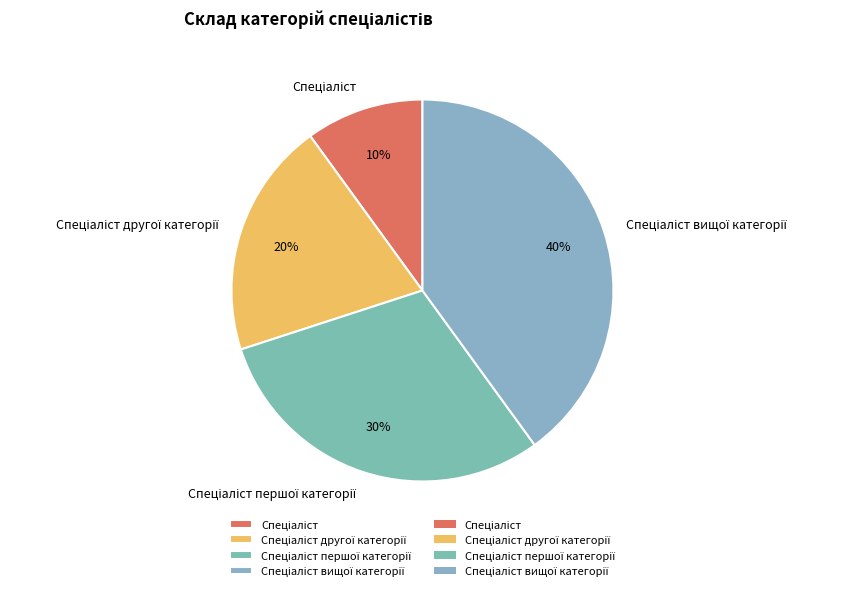

Is there any slice that represents more than half of the pie?

No